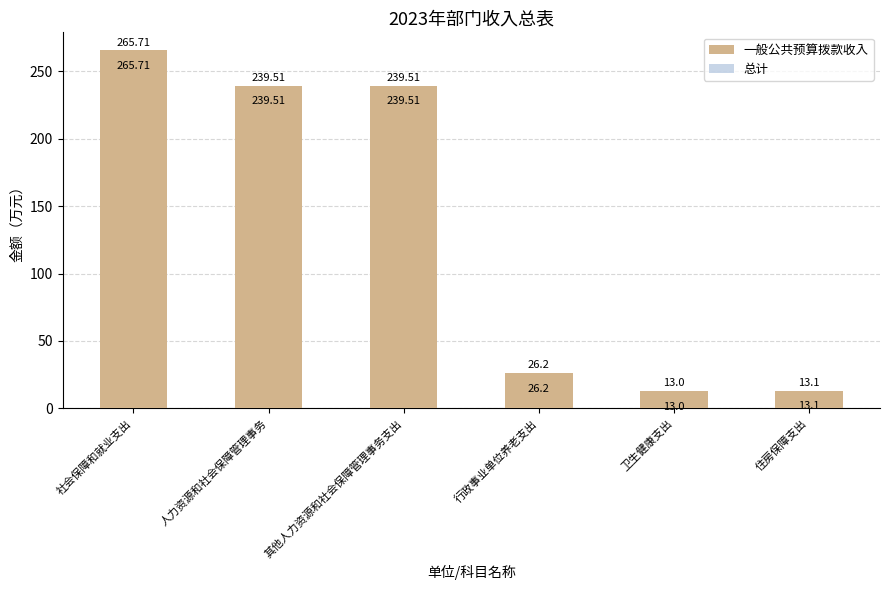

What is the value of the 总计 bar at the 5th from the left?

13.0